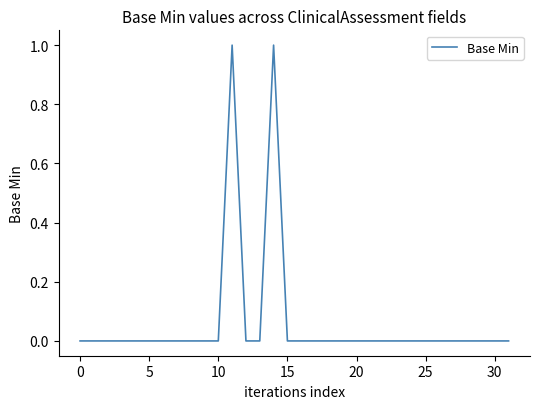

What is the greatest value displayed?

1